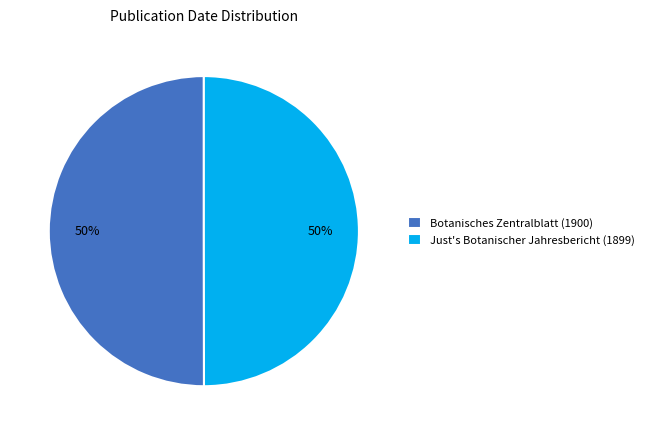

To the nearest percent, what percentage of the pie is Botanisches Zentralblatt (1900)?

50%